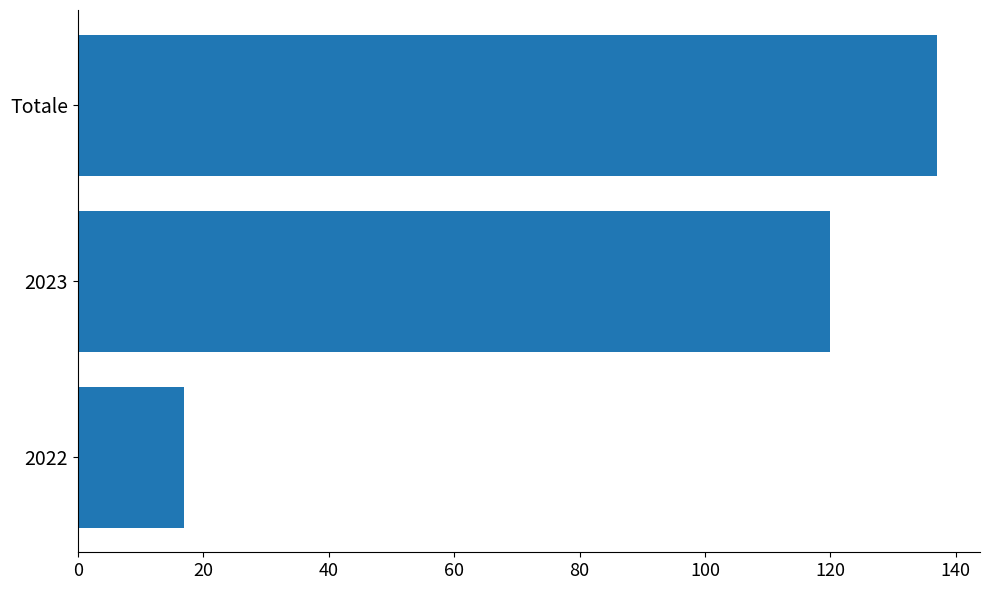

Does the chart contain stacked bars?

No